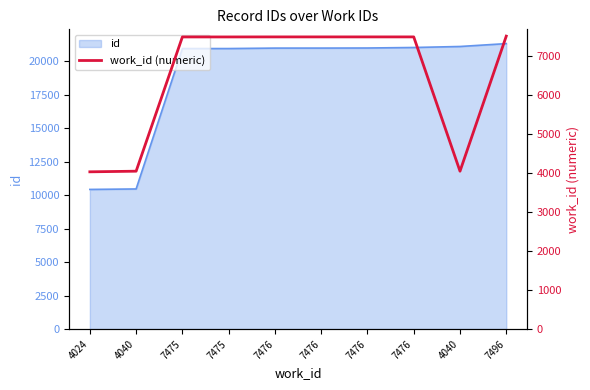

The chart shows a value of 4146 at 7475. True or false?

False